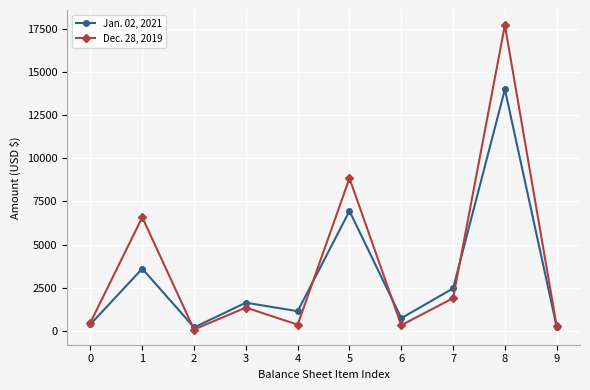

What is the value of the Dec. 28, 2019 point at the 8th from the left?

1894